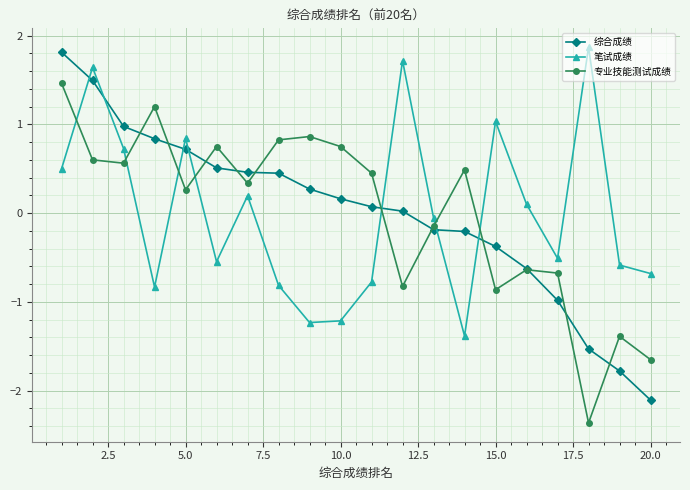

True or false: 综合成绩 and 笔试成绩 cross at least once.

True